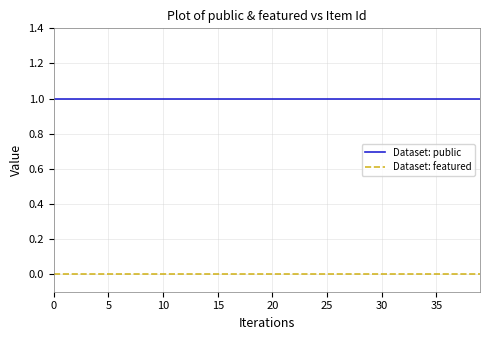

True or false: Dataset: public and Dataset: featured intersect in this chart.

False